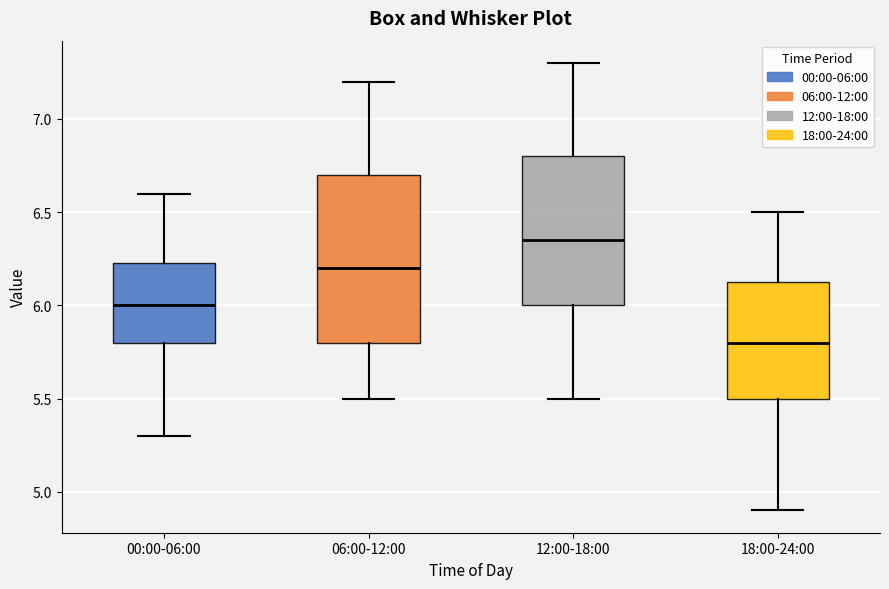

Comparing the boxes themselves (not the whiskers), which one is the tallest?

06:00-12:00